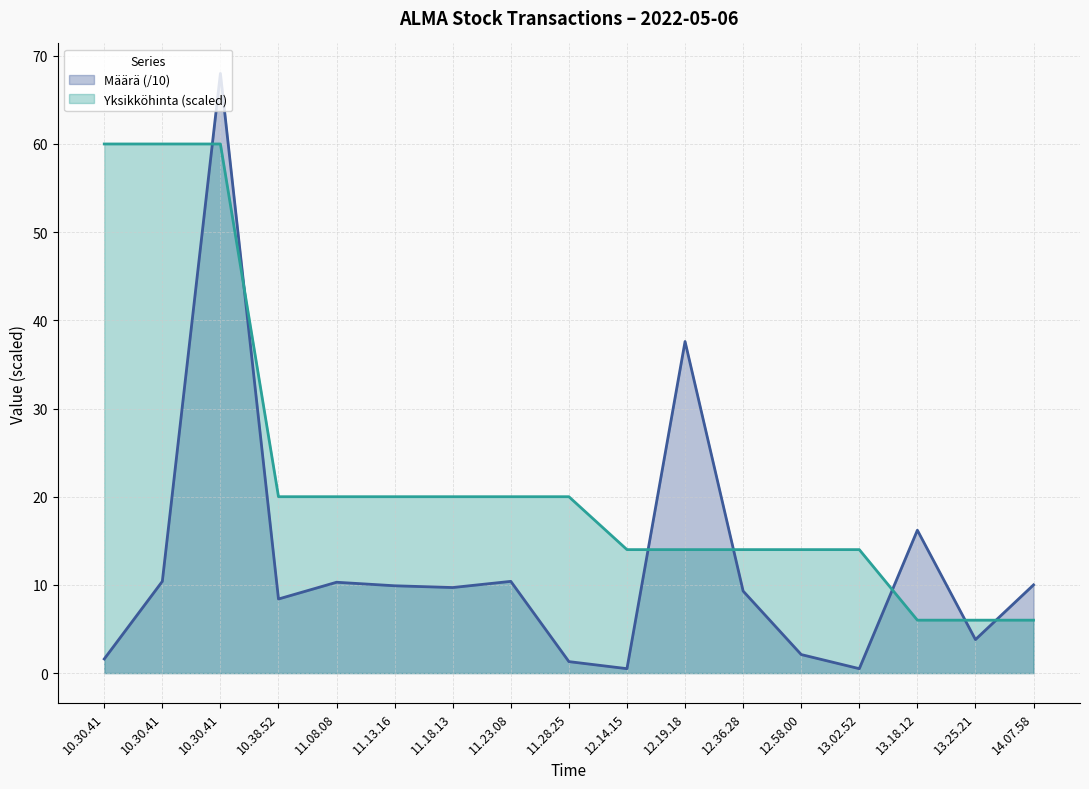

Which series ends up on top after the final intersection of Määrä (/10) and Yksikköhinta (scaled)?

Määrä (/10)